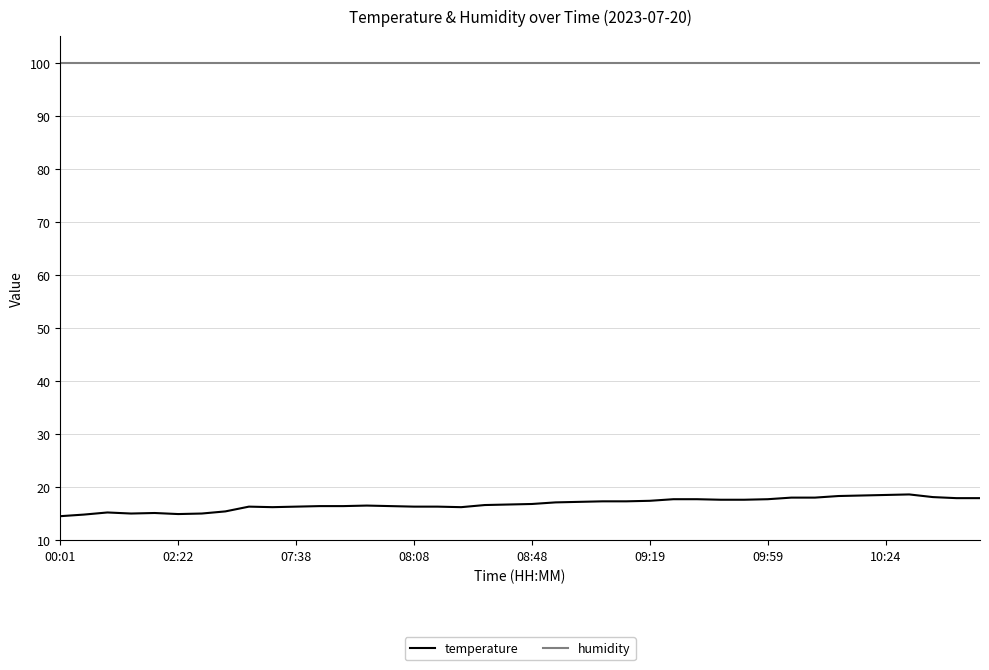

Which series has the largest total across all categories?

humidity